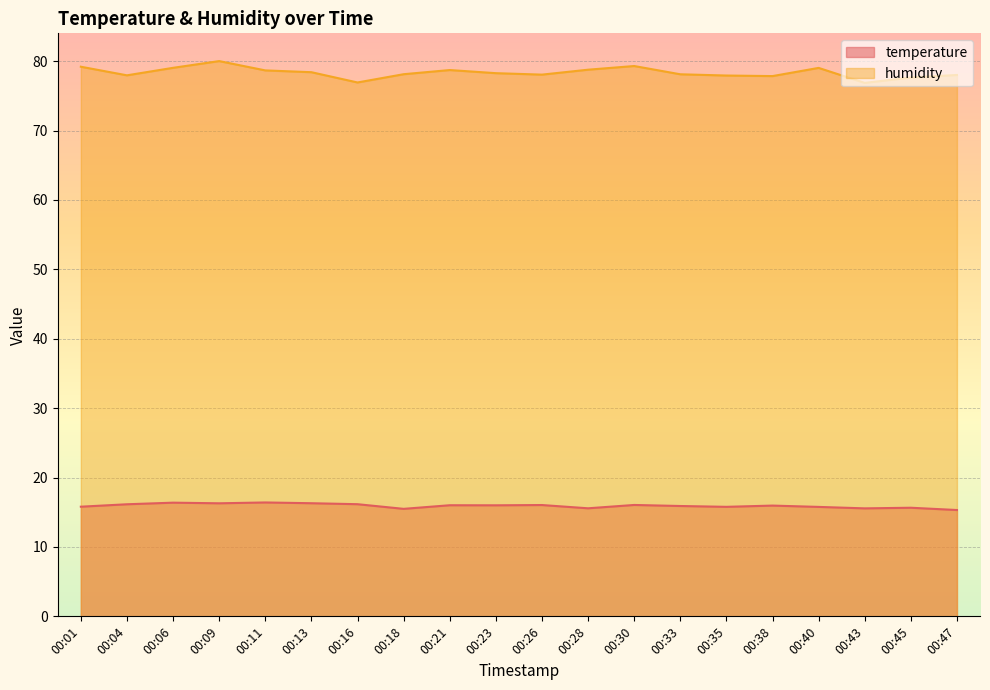

Reading left to right, transcribe all the data shown in this chart.

temperature: 00:01=15.8	00:04=16.1	00:06=16.4	00:09=16.3	00:11=16.4	00:13=16.3	00:16=16.2	00:18=15.5	00:21=16.0	00:23=16.0	00:26=16.0	00:28=15.6	00:30=16.1	00:33=15.9	00:35=15.8	00:38=16.0	00:40=15.8	00:43=15.6	00:45=15.7	00:47=15.3
humidity: 00:01=79.2	00:04=78.0	00:06=79.0	00:09=80.0	00:11=78.7	00:13=78.4	00:16=76.9	00:18=78.1	00:21=78.7	00:23=78.3	00:26=78.1	00:28=78.8	00:30=79.3	00:33=78.1	00:35=77.9	00:38=77.8	00:40=79.0	00:43=76.9	00:45=77.6	00:47=78.0